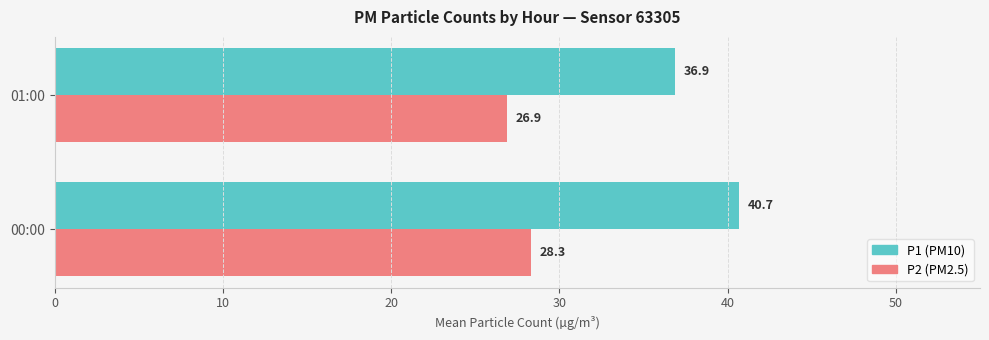

Rank the series by their maximum value, from highest to lowest.

P1 (PM10), P2 (PM2.5)